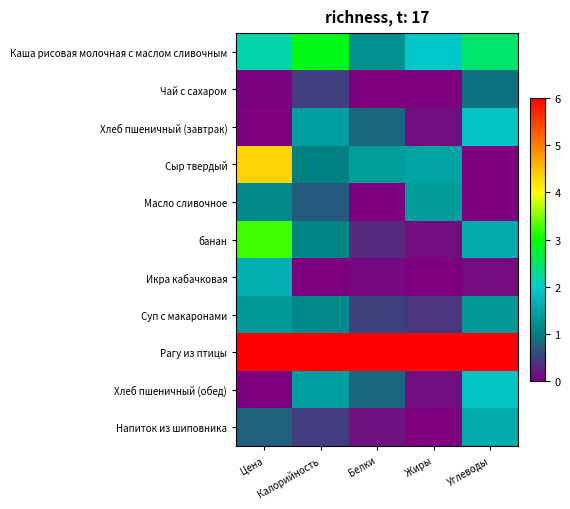

How many categories are shown in the chart?

5